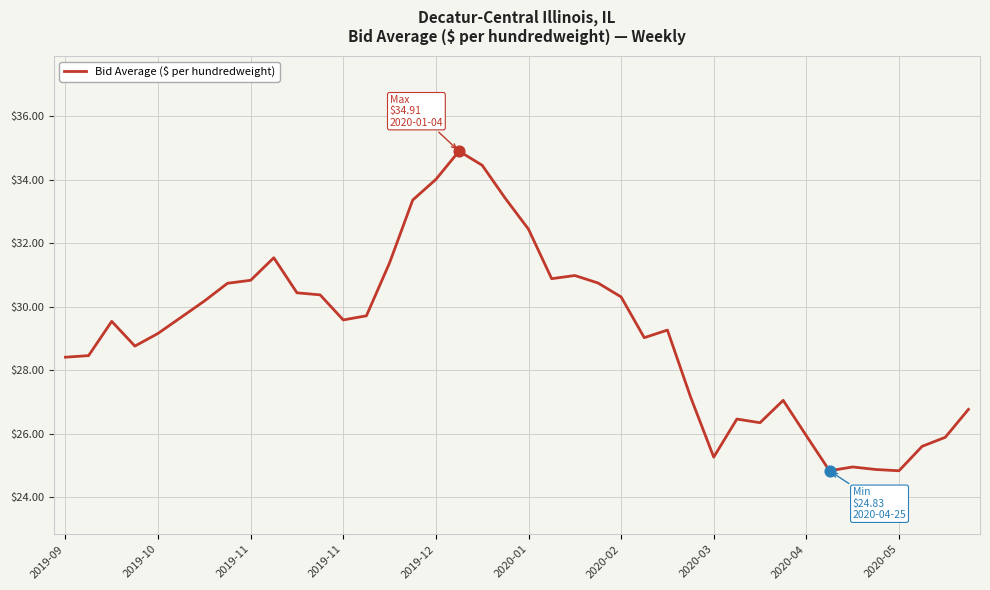

What is the minimum value shown in the chart?

24.8